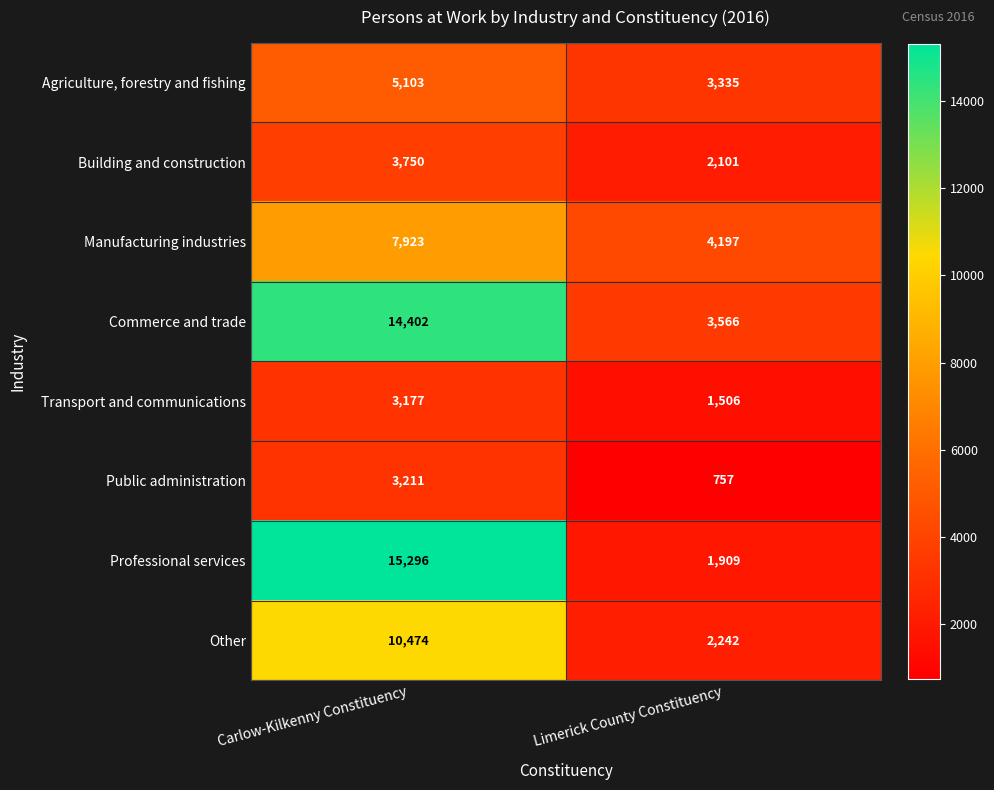

Reading left to right, extract all data points from this chart.

Agriculture, forestry and fishing: 5103	3335
Building and construction: 3750	2101
Manufacturing industries: 7923	4197
Commerce and trade: 14402	3566
Transport and communications: 3177	1506
Public administration: 3211	757
Professional services: 15296	1909
Other: 10474	2242